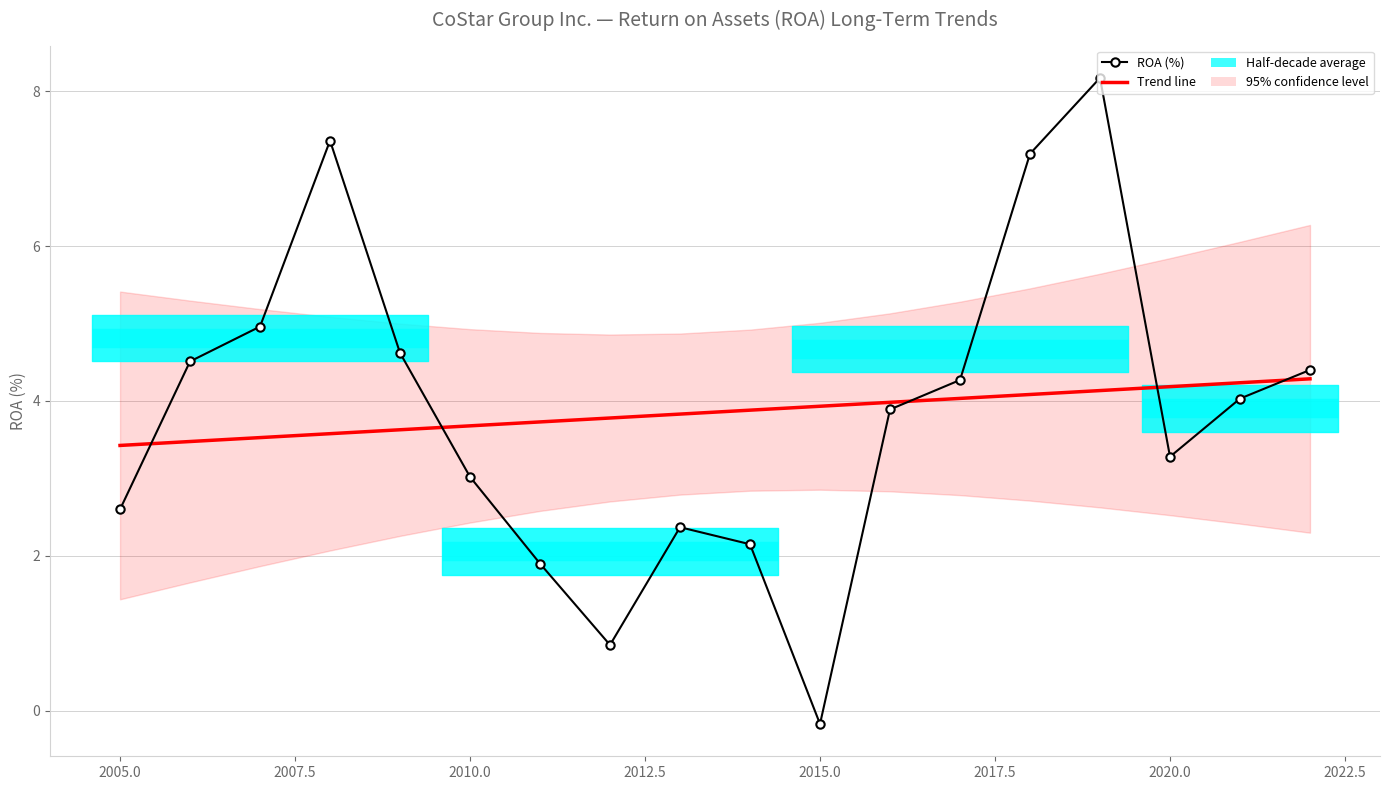

True or false: ROA (%) has more than 2 points higher than both neighbors.

True